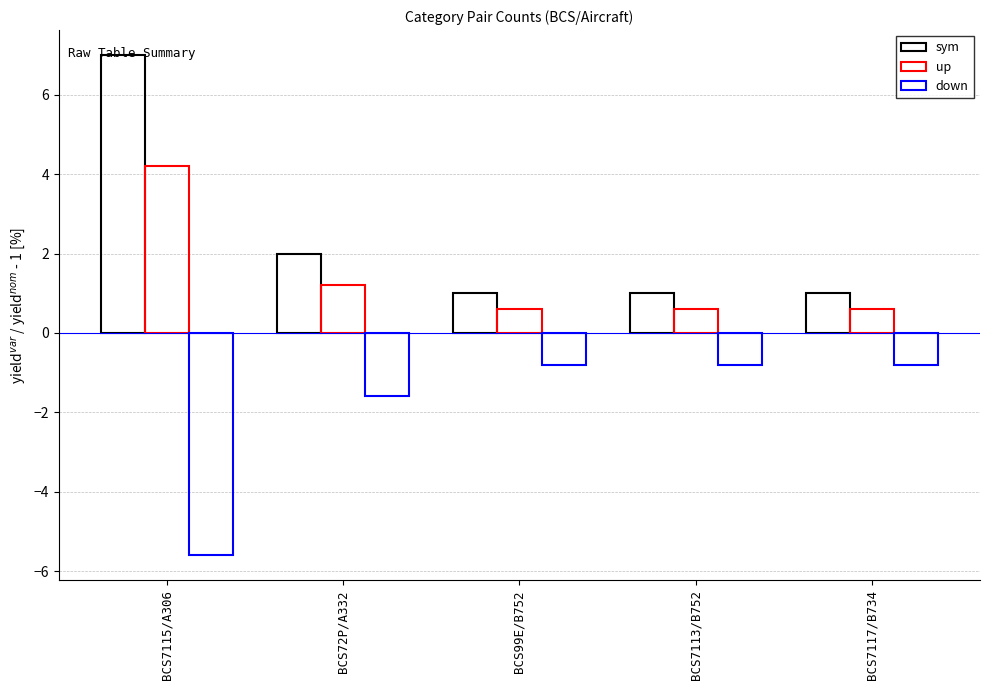

Between BCS99E/B752 and BCS7113/B752, which series saw the biggest shift?

sym